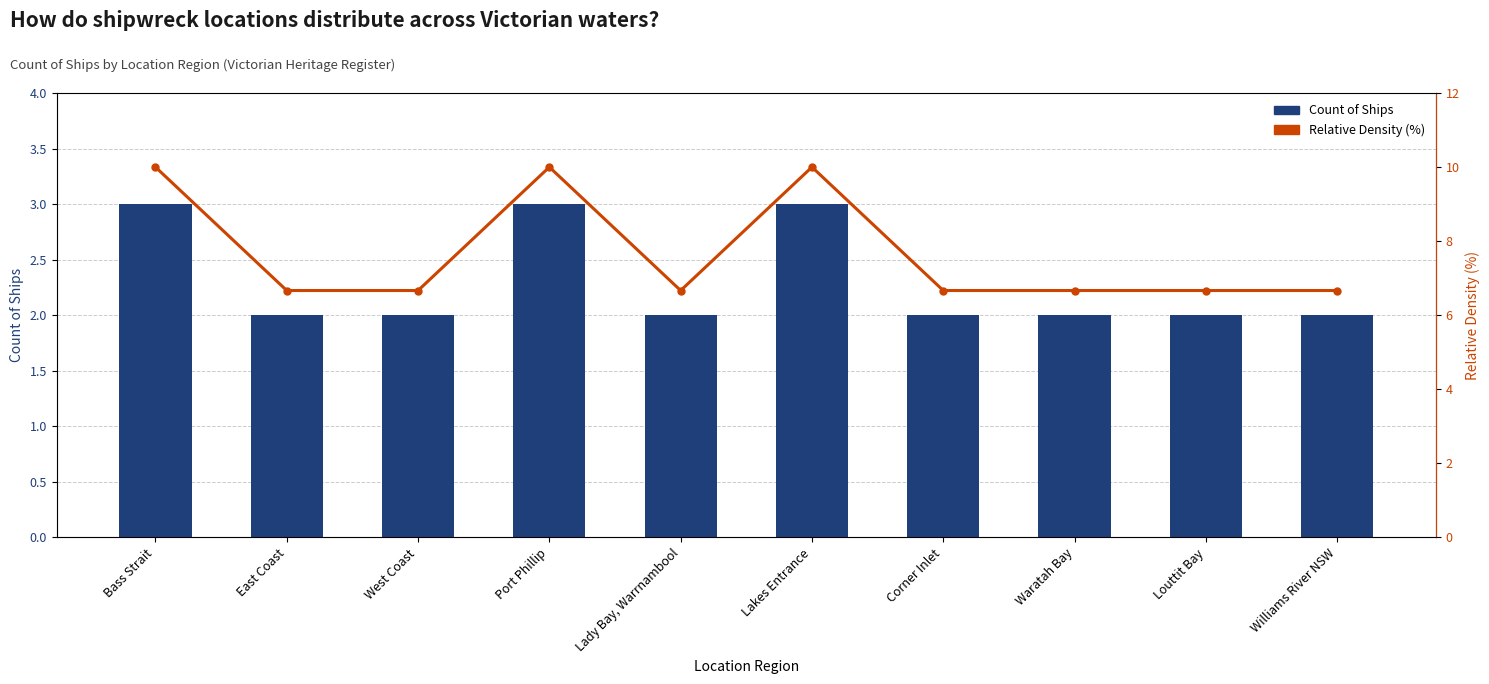

Rank the series by their maximum value, from highest to lowest.

Relative Density (%), Count of Ships